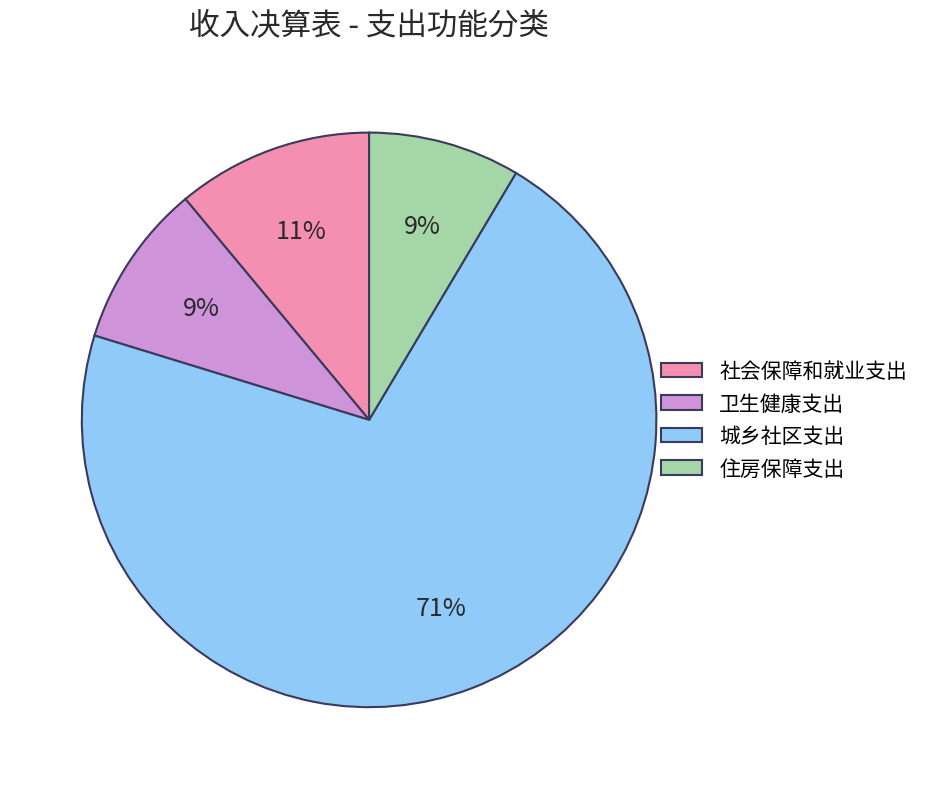

Is it true that 社会保障和就业支出 is 11% of the pie?

True